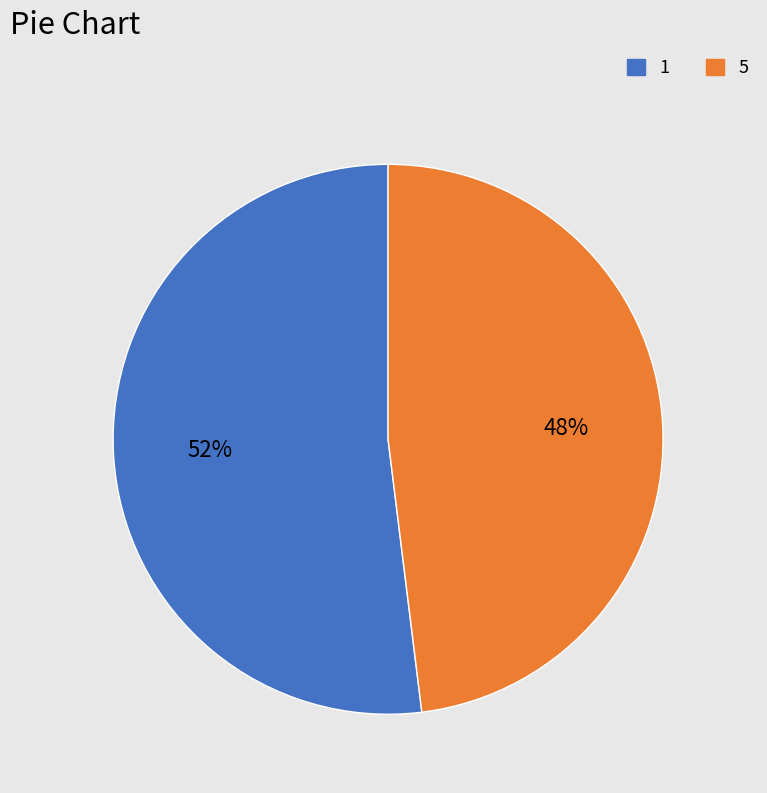

Combined, do 1 and 5 account for over 50%?

Yes